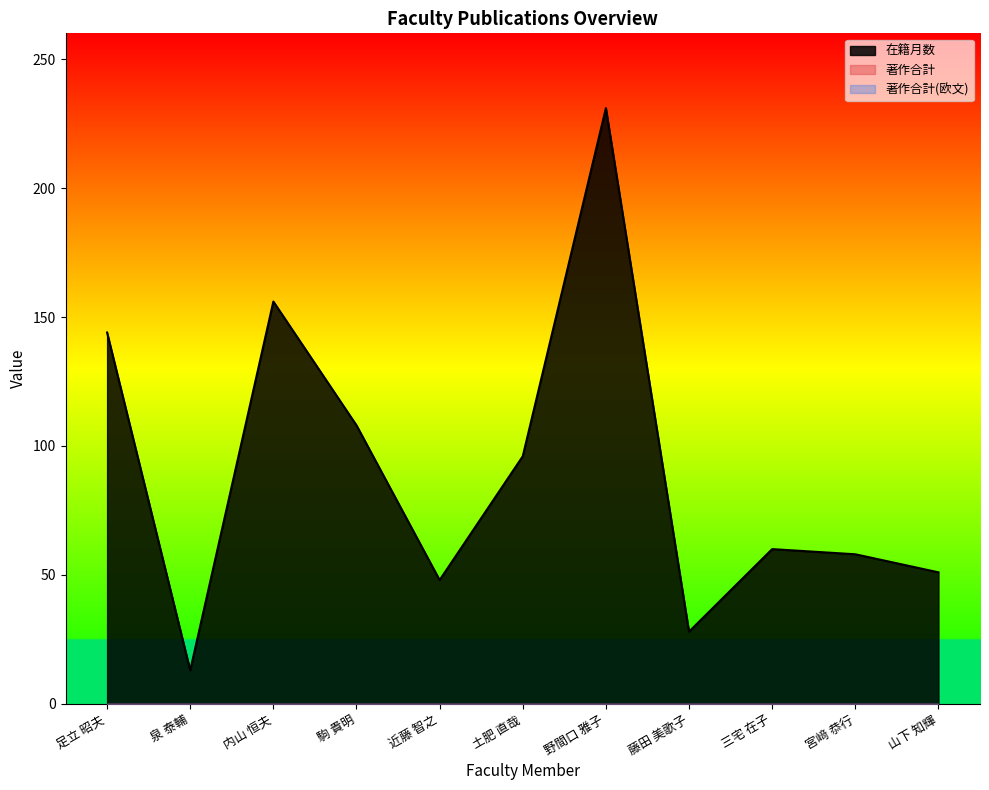

At how many categories does at least one series exceed 195?

1